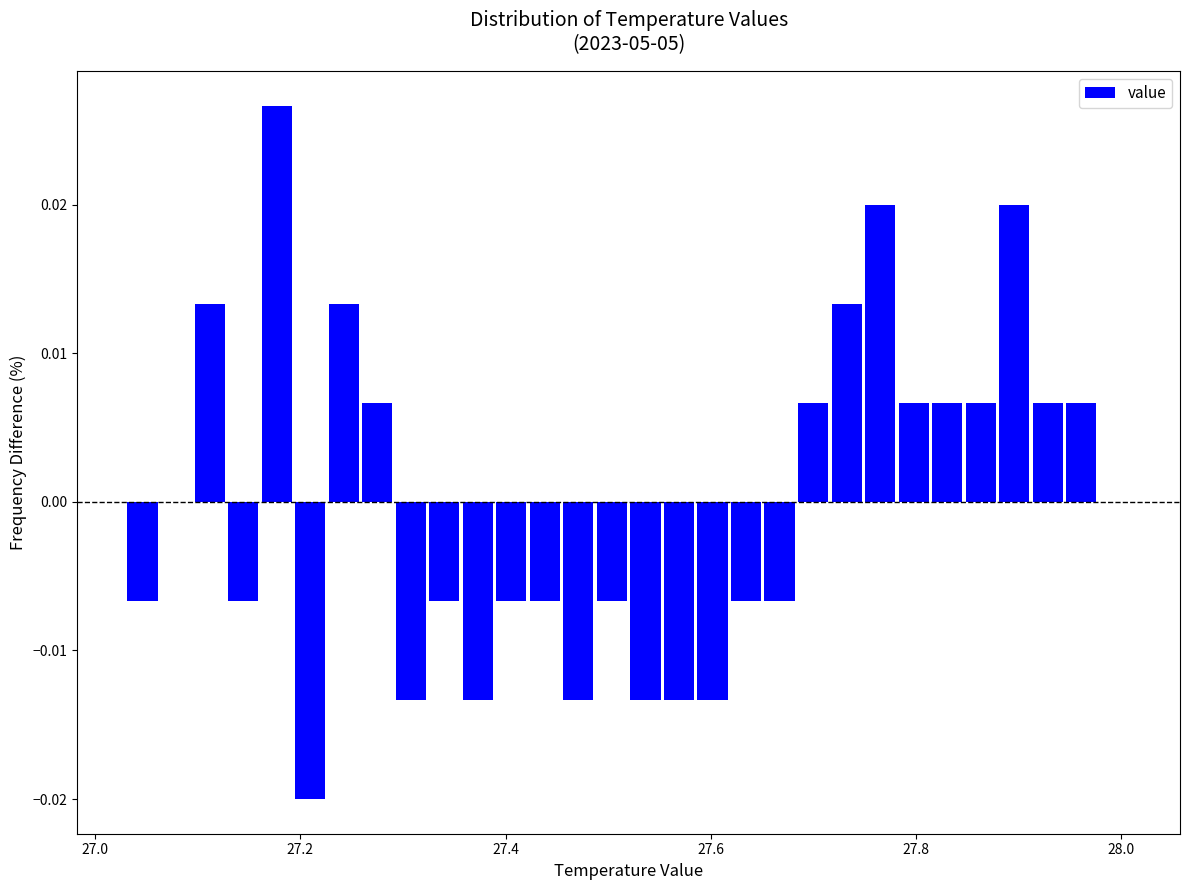

Around what value on the x-axis is the tallest bar? Give the approximate position of its centre, as read against the axis.

27.18